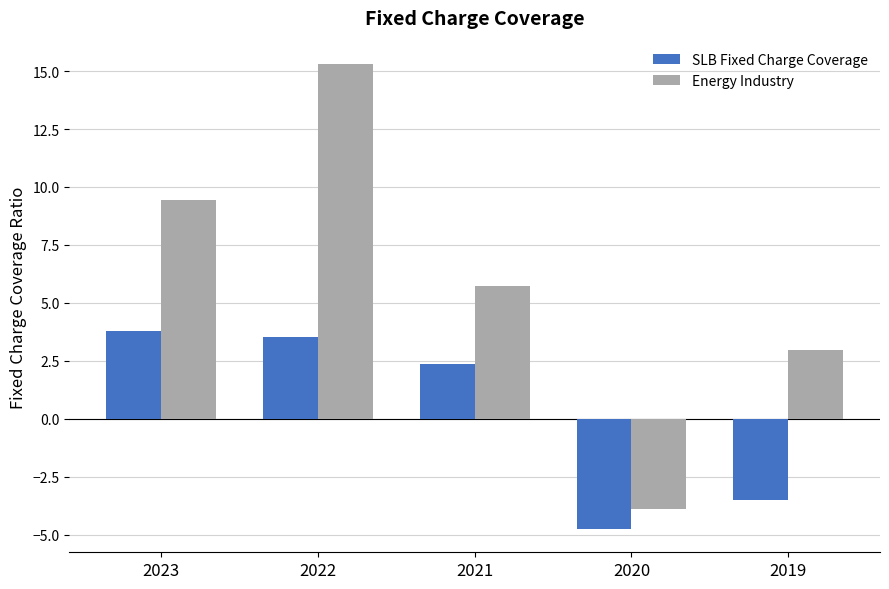

What is the maximum value shown in the chart?

15.3